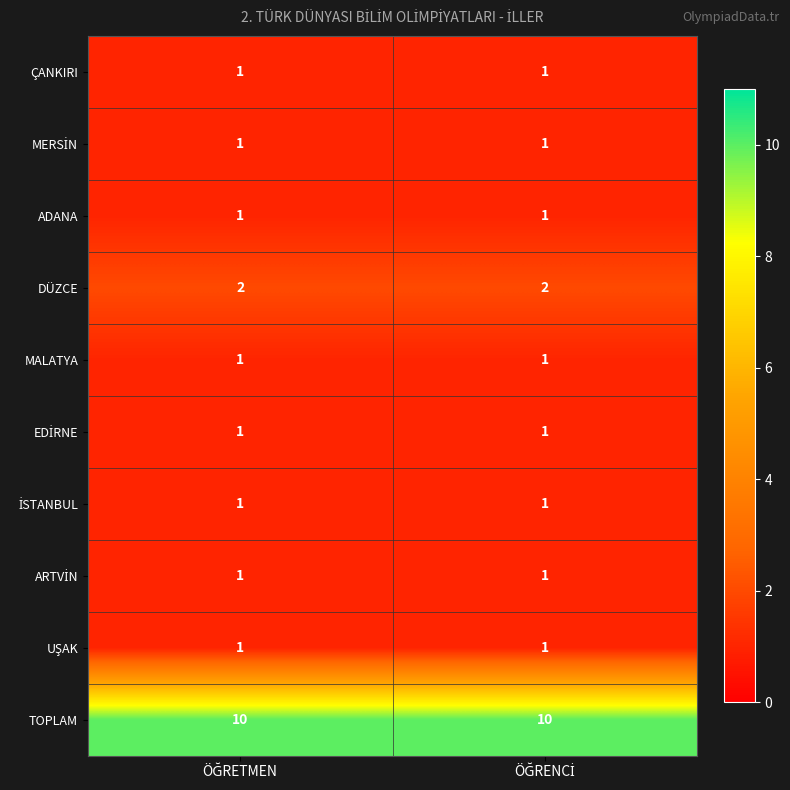

Which series has the largest total across all categories?

TOPLAM